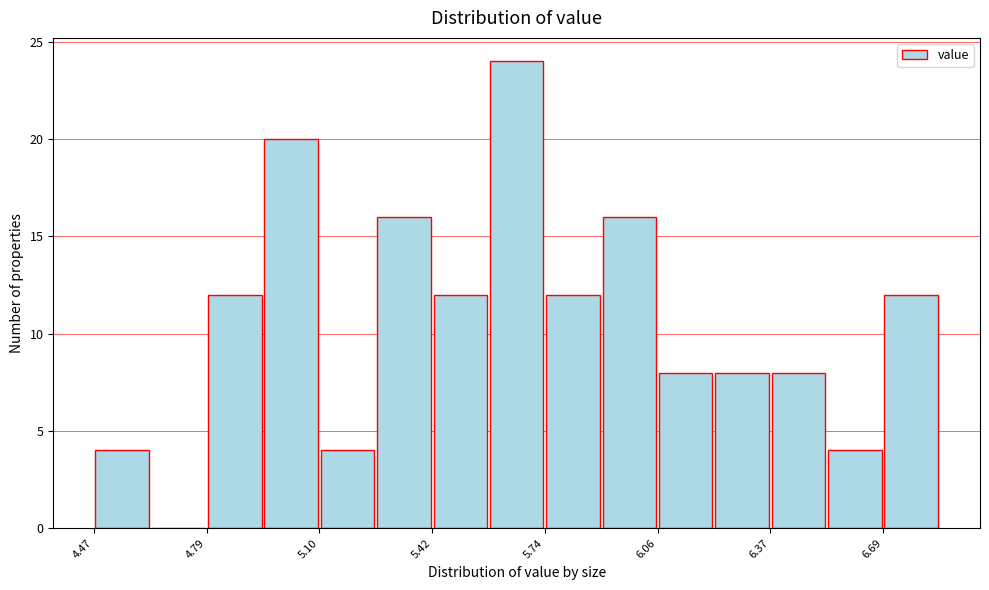

Read against the x-axis, roughly where is the centre of the tallest bar?

5.65